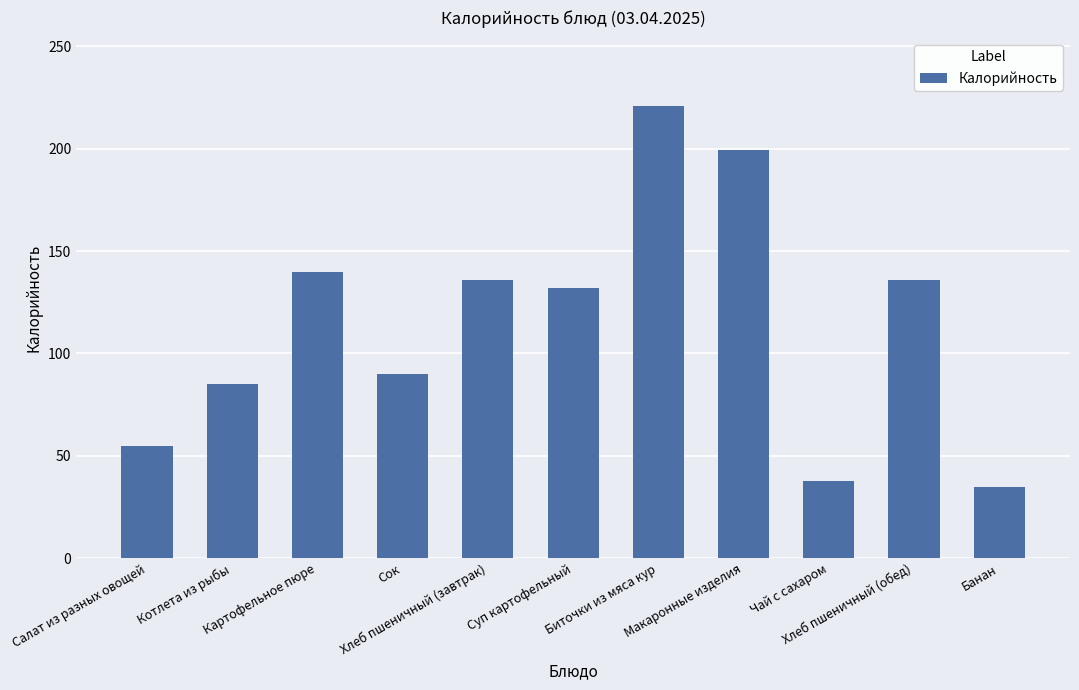

Which category has the highest value across all series?

Биточки из мяса кур